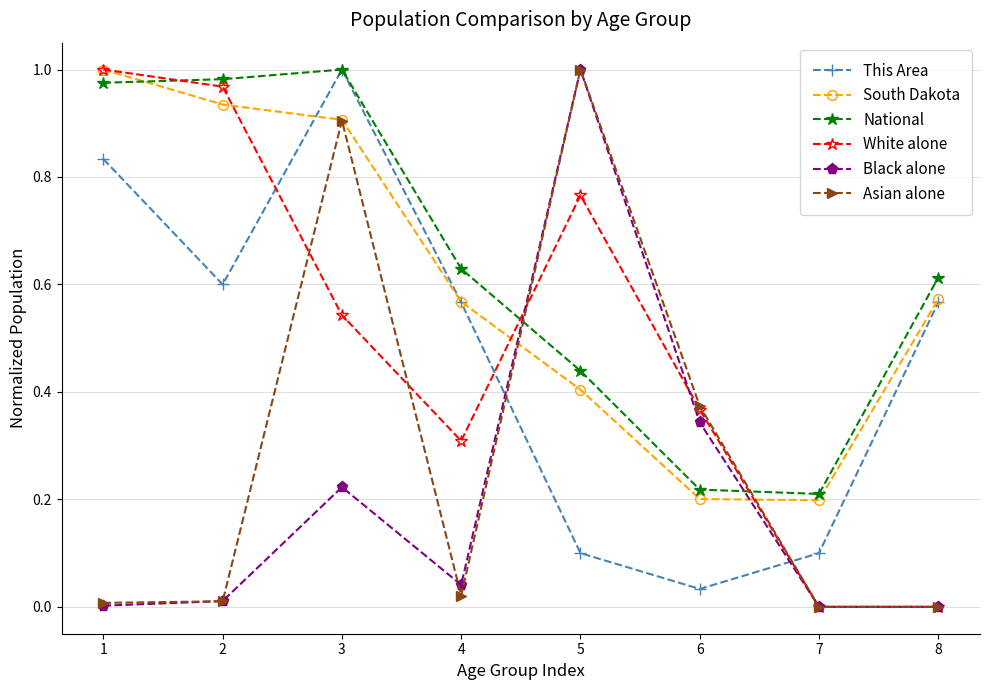

At which label does Asian alone reach its peak?

5